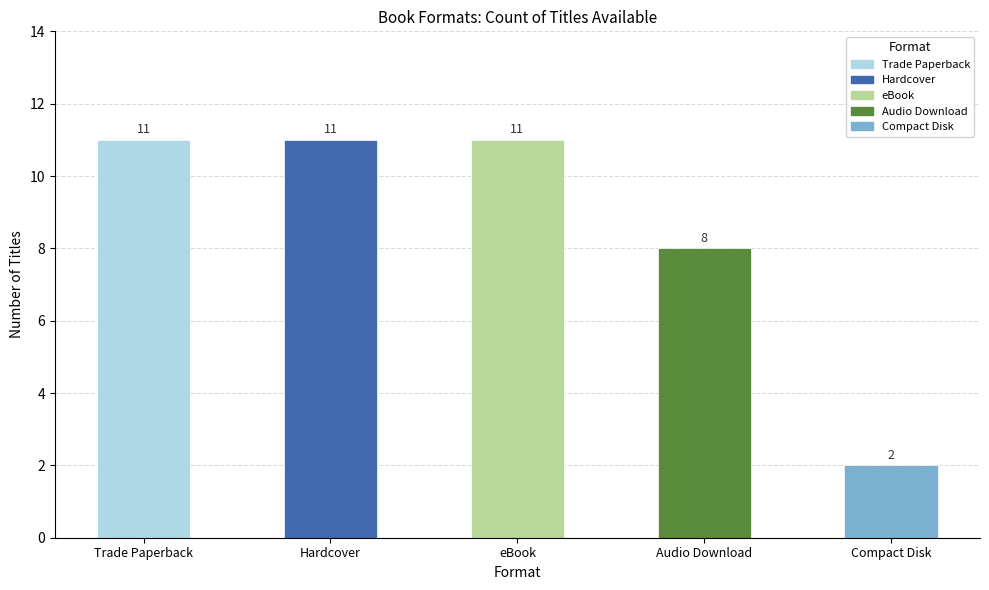

Reading right to left, transcribe all the data shown in this chart.

2	8	11	11	11